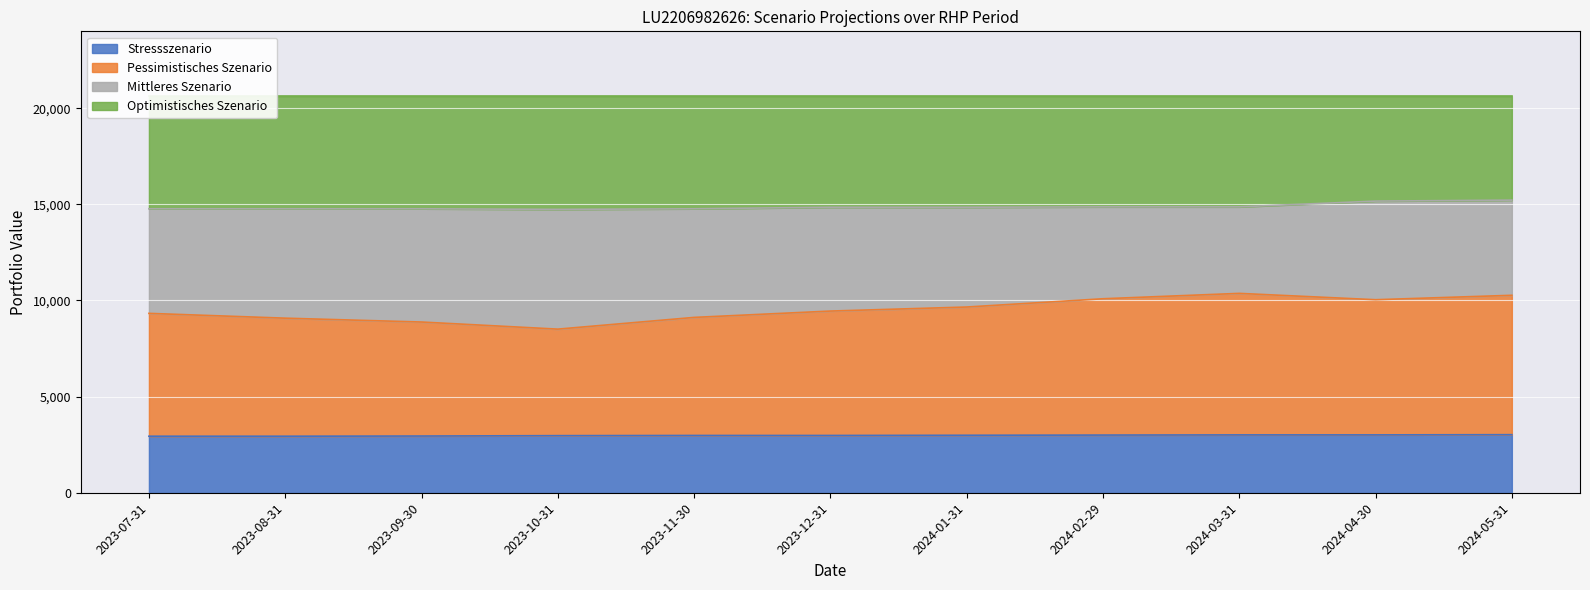

How many data points in Stressszenario are less than 2980?

4